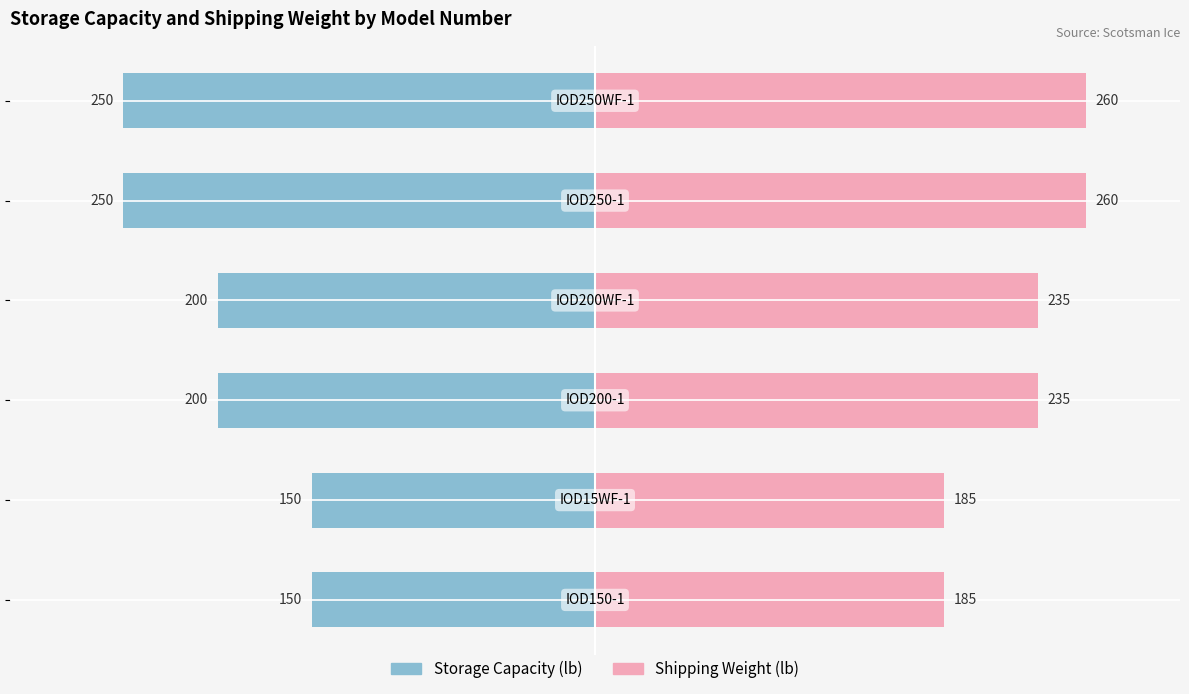

Is the value of Shipping Weight (lb) at −200 greater than the value of Storage Capacity (lb) at 100?

Yes